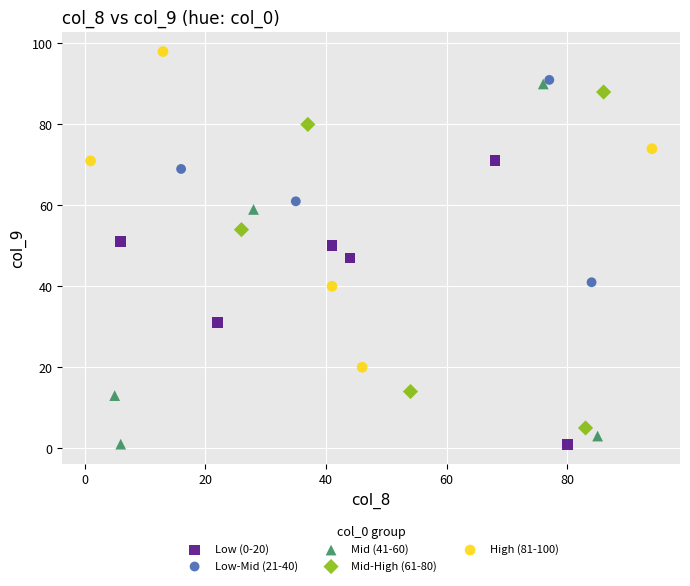

Which series reaches the maximum Y coordinate?

High (81-100)